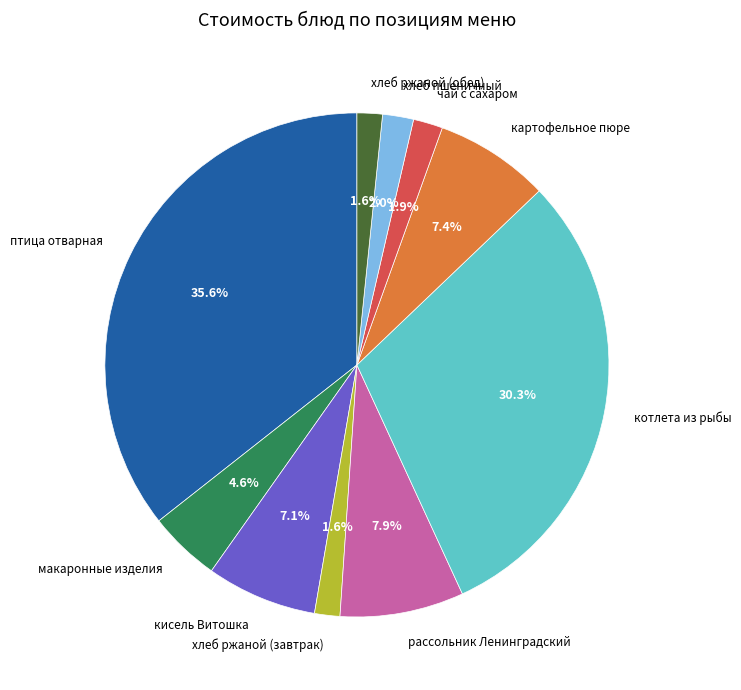

To the nearest percent, what is the average slice percentage?

10%